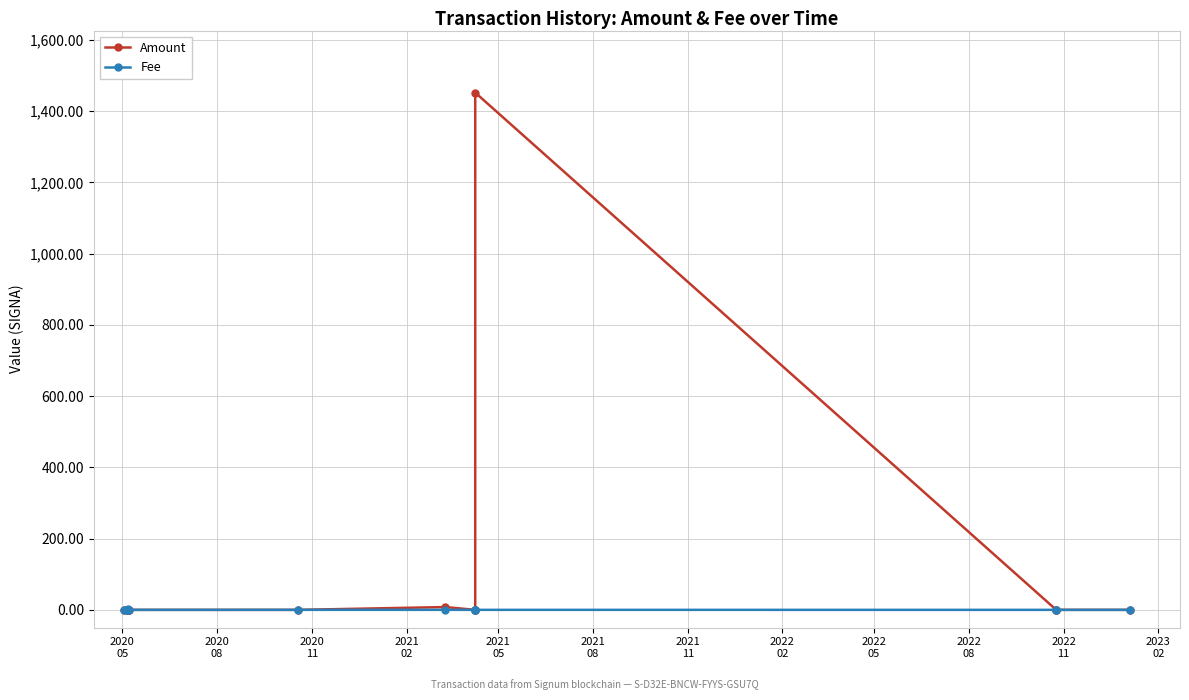

List the series in order of their peak value, highest first.

Amount, Fee